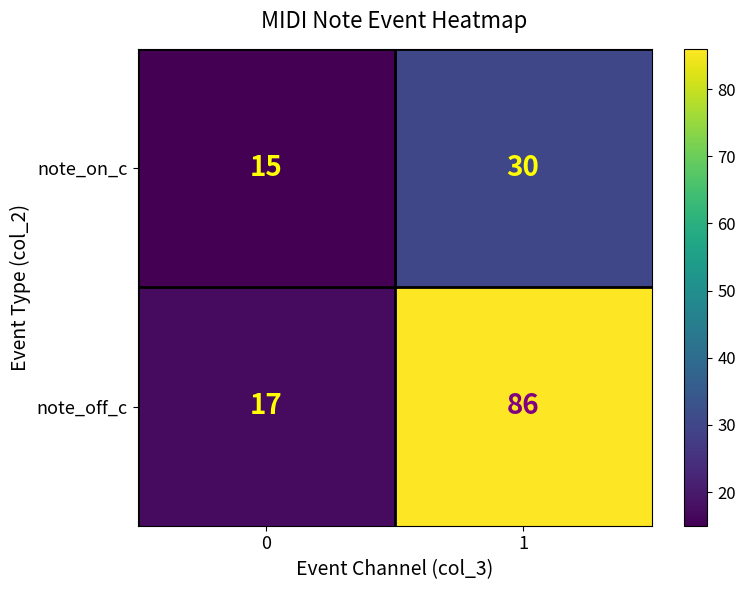

How many categories are shown in the chart?

2